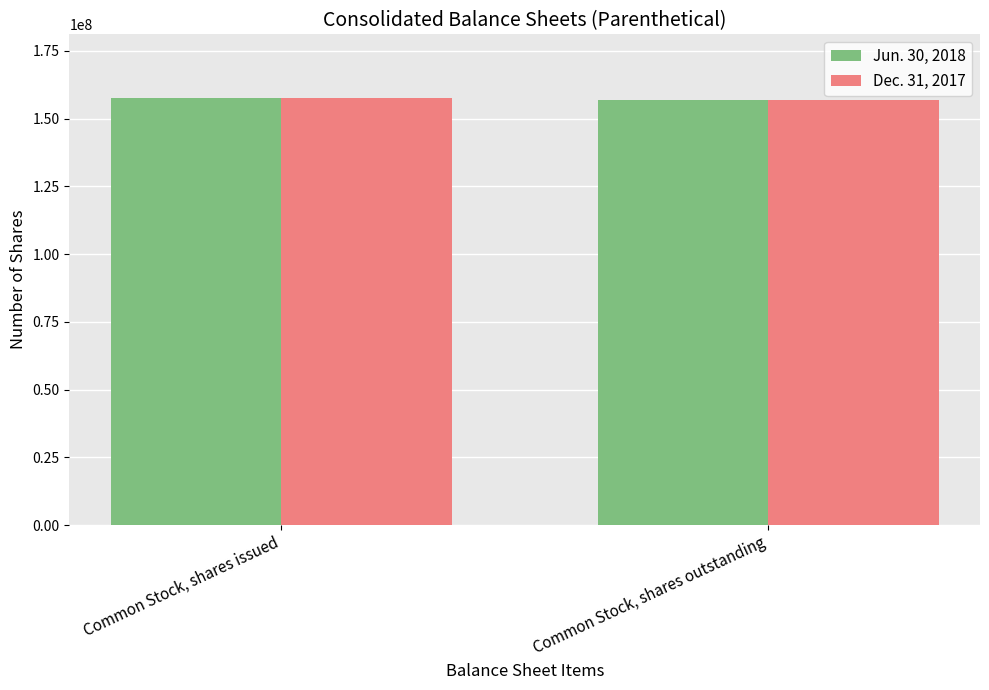

The Dec. 31, 2017 series shows 156675000 at Common Stock, shares outstanding. True or false?

True